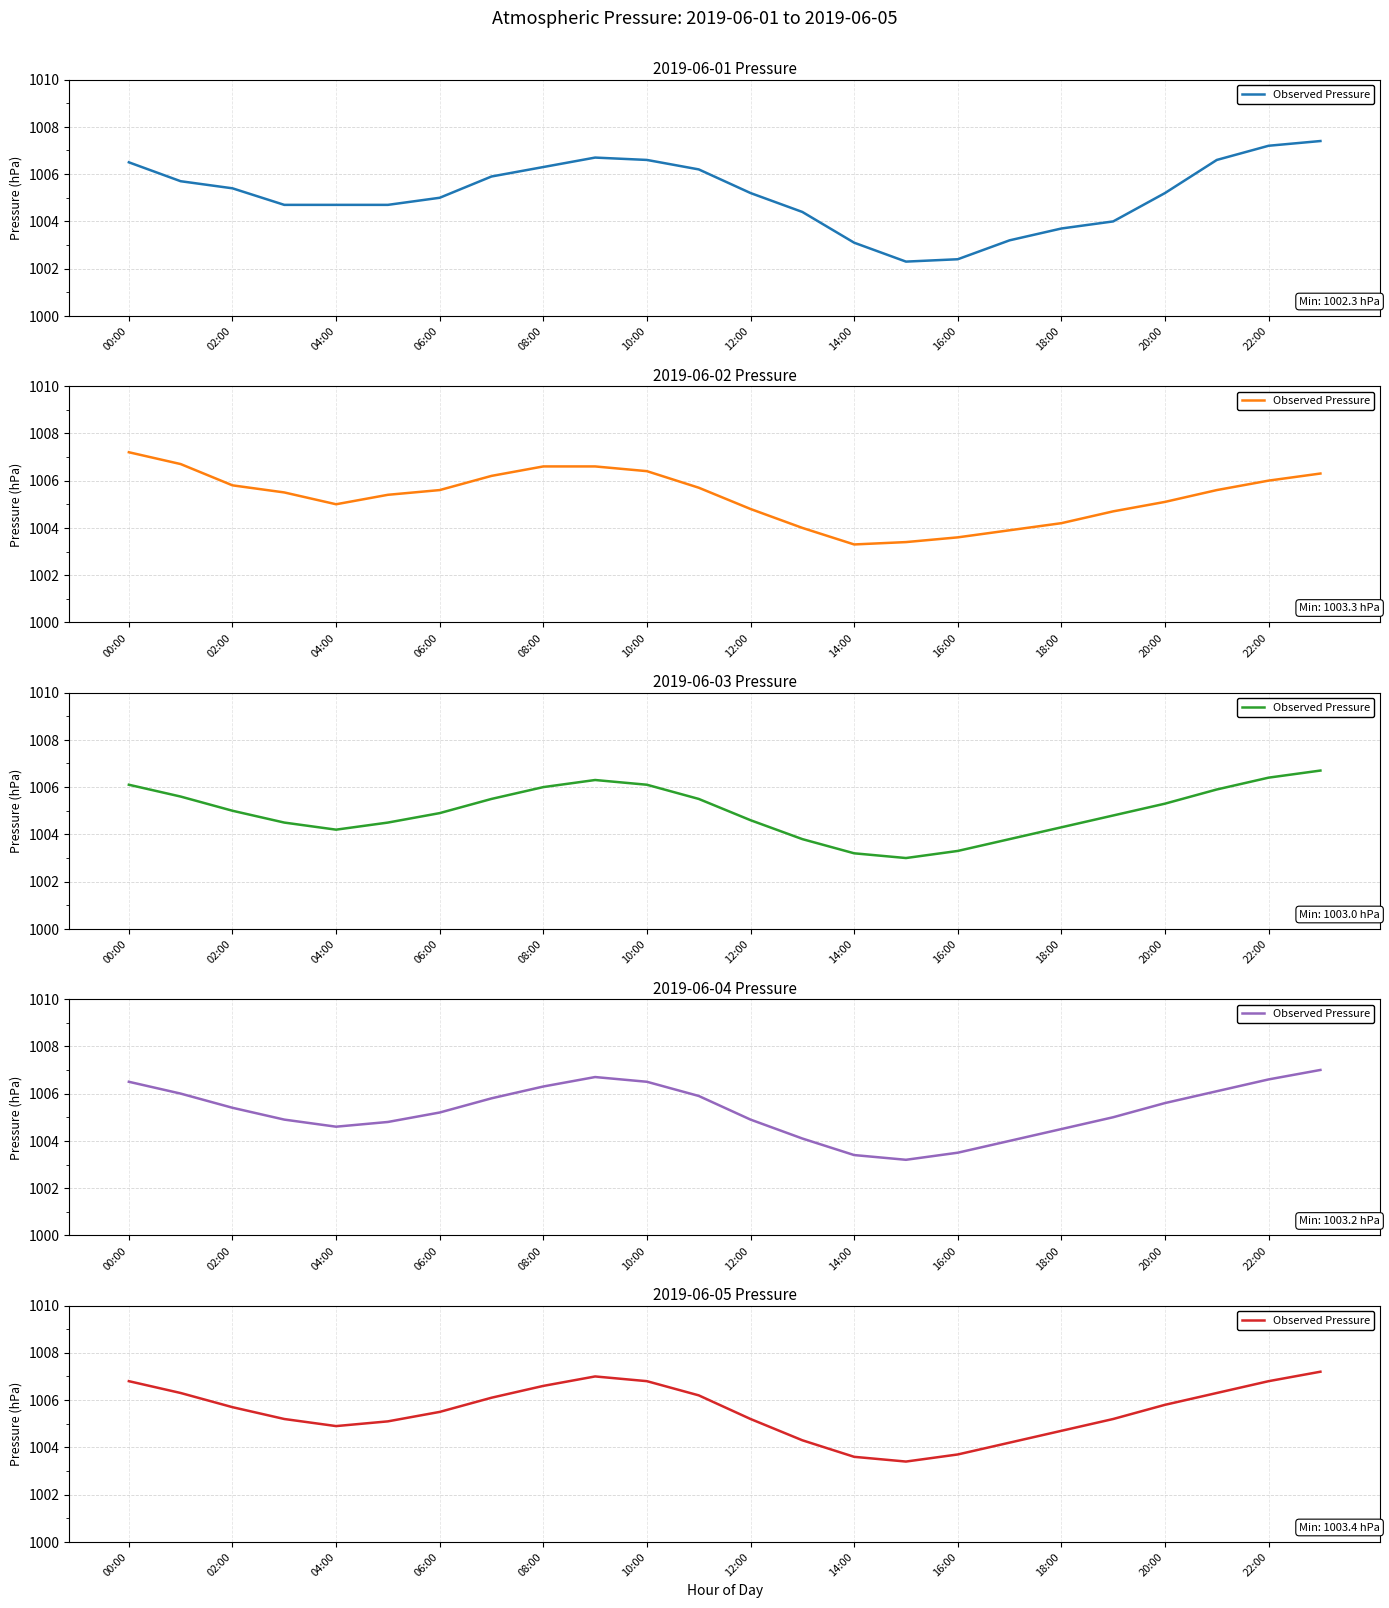

How many lines are shown in the chart?

1